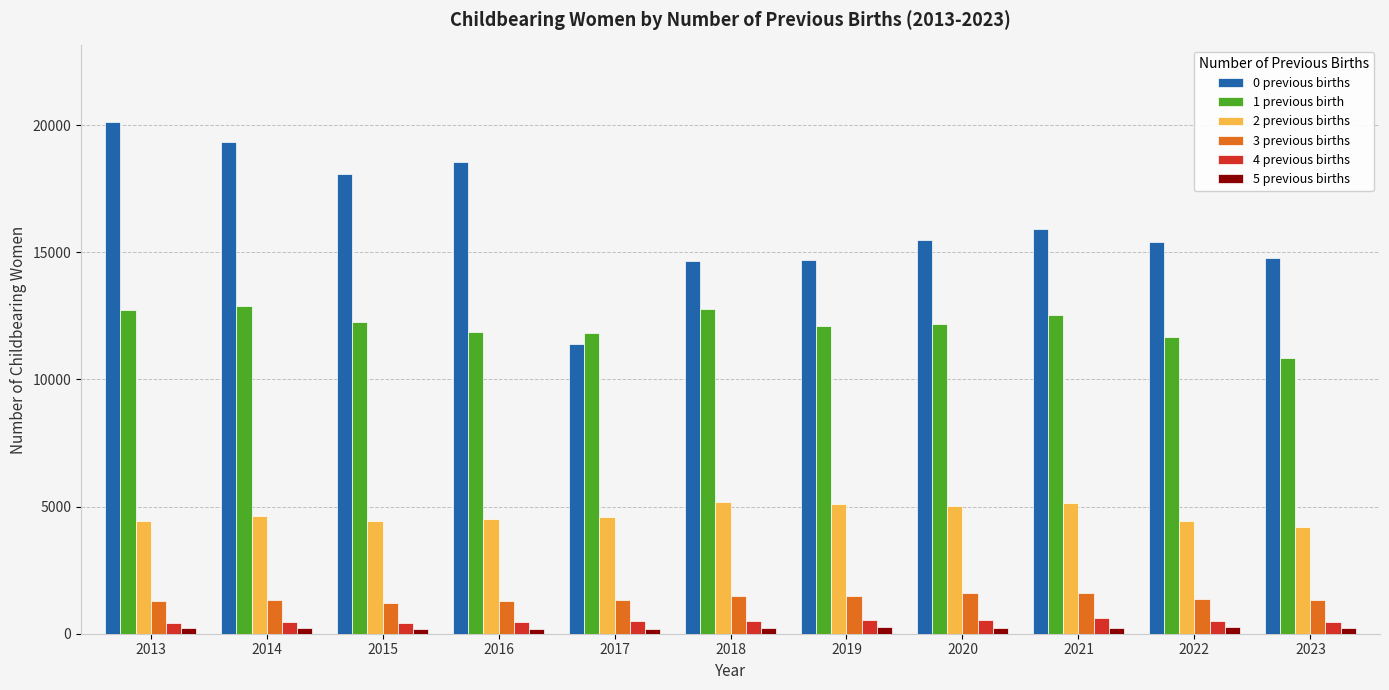

At which label does 2 previous births first exceed 4596?

2014